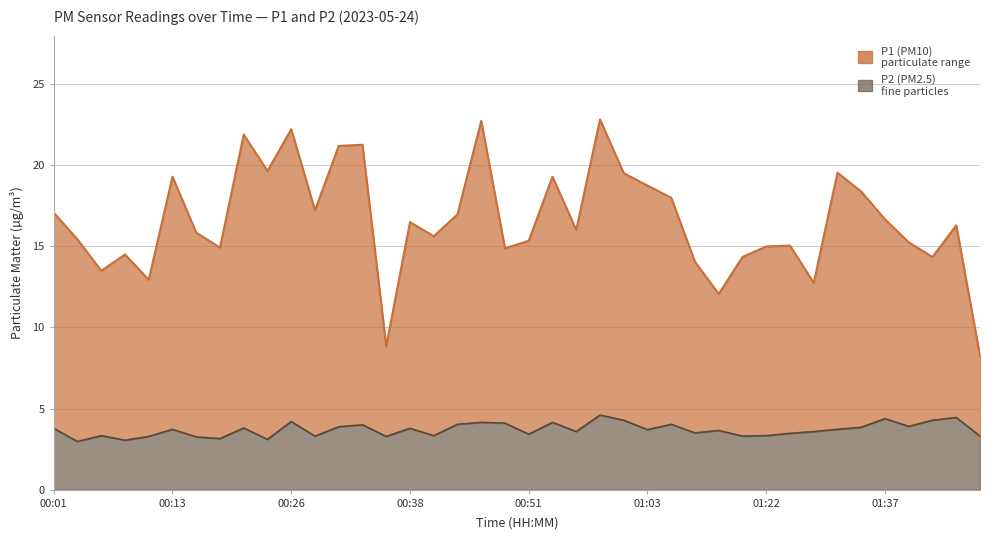

Read the P2 value at 00:58.

4.6